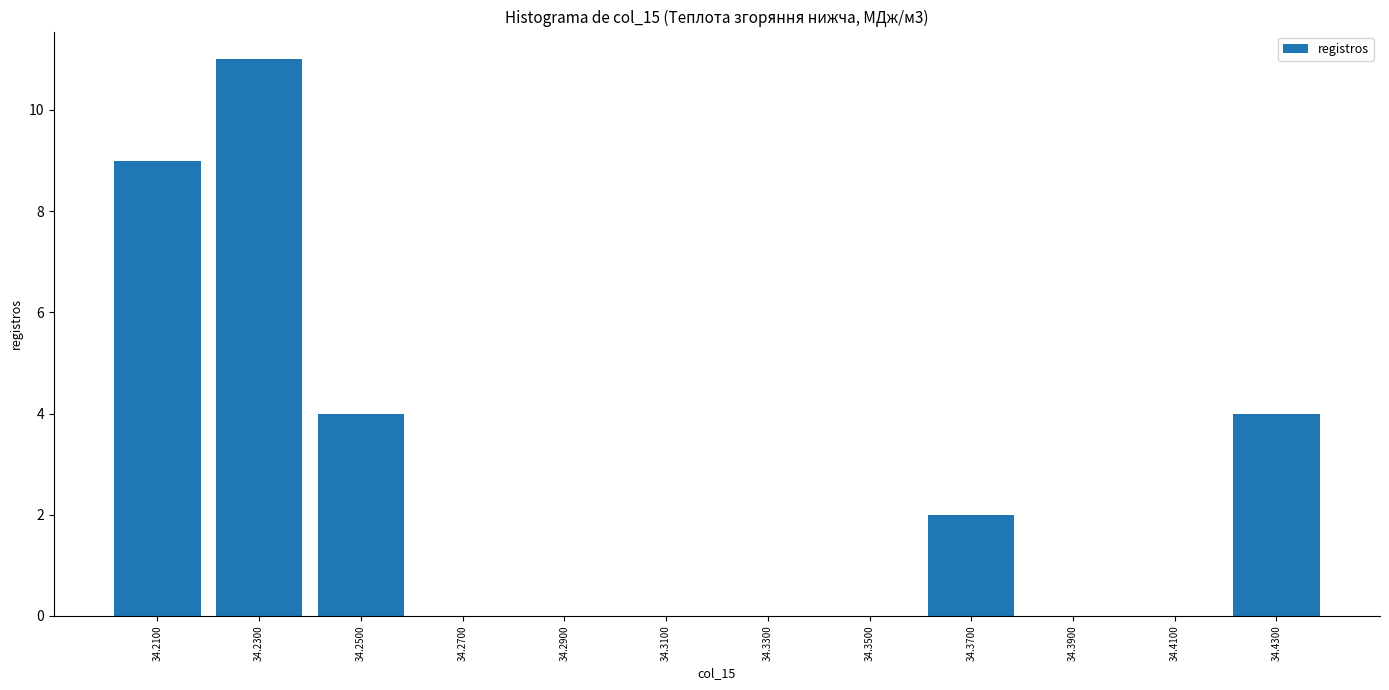

Reading left to right, transcribe this chart: for each bar, give the range it covers on the x-axis and its height. The values are not printed on the chart, so give them approximately, as read against the axis.

34.20 to 34.22: 9
34.22 to 34.24: 11
34.24 to 34.26: 4
34.26 to 34.28: 0
34.28 to 34.30: 0
34.30 to 34.32: 0
34.32 to 34.34: 0
34.34 to 34.36: 0
34.36 to 34.38: 2
34.38 to 34.40: 0
34.40 to 34.42: 0
34.42 to 34.44: 4